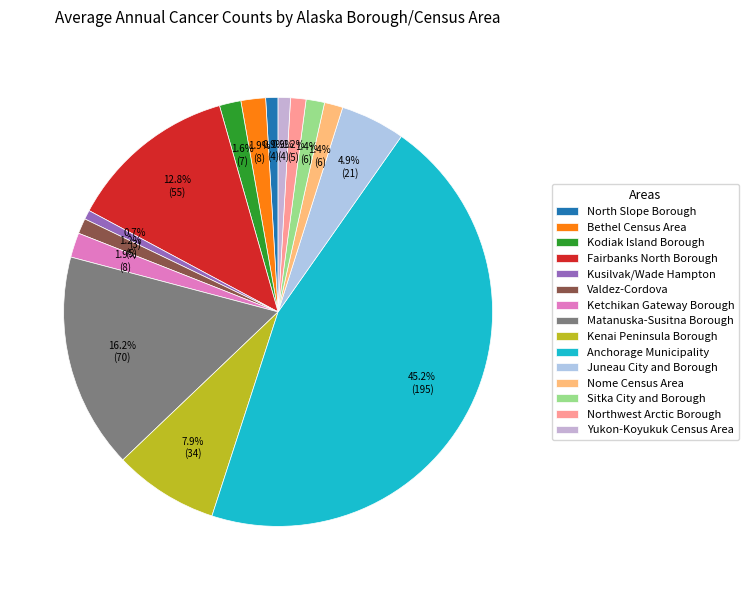

What is the change in value from Ketchikan Gateway Borough to Anchorage Municipality?

+187